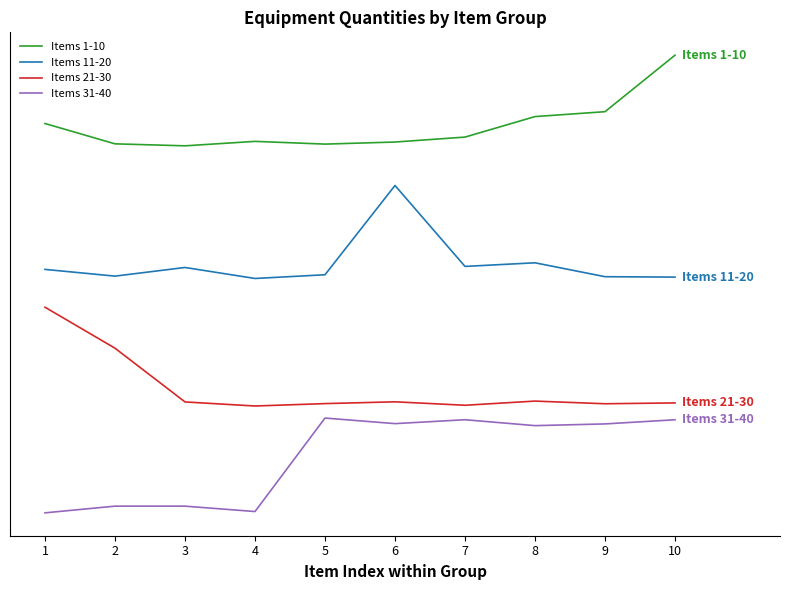

Does the chart have visible grid lines?

No